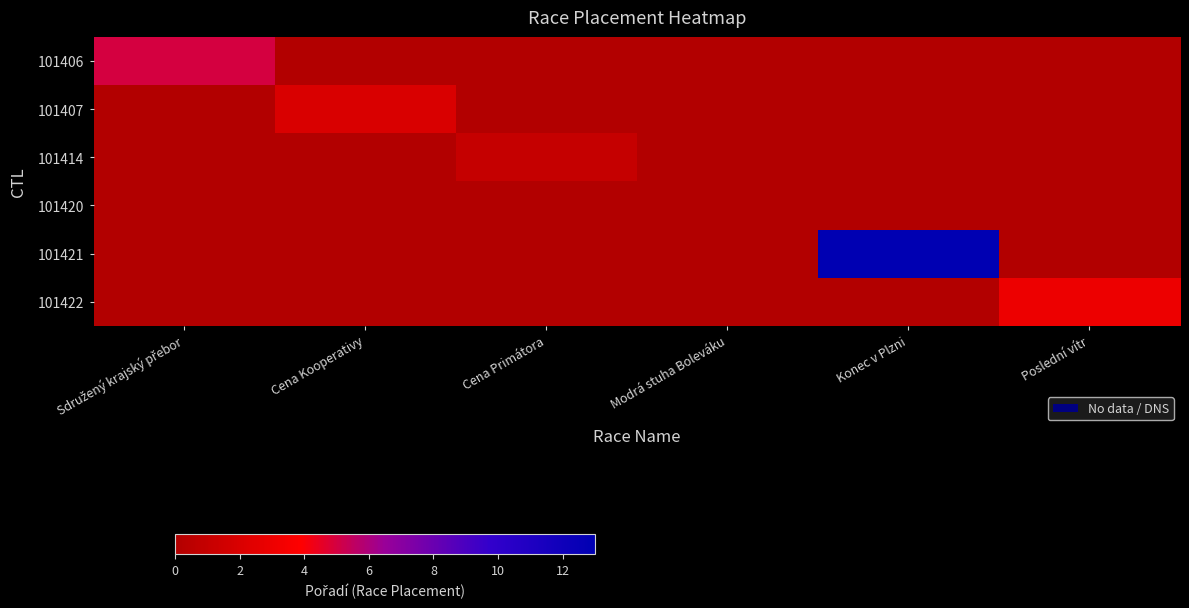

How many series are shown in this chart?

6